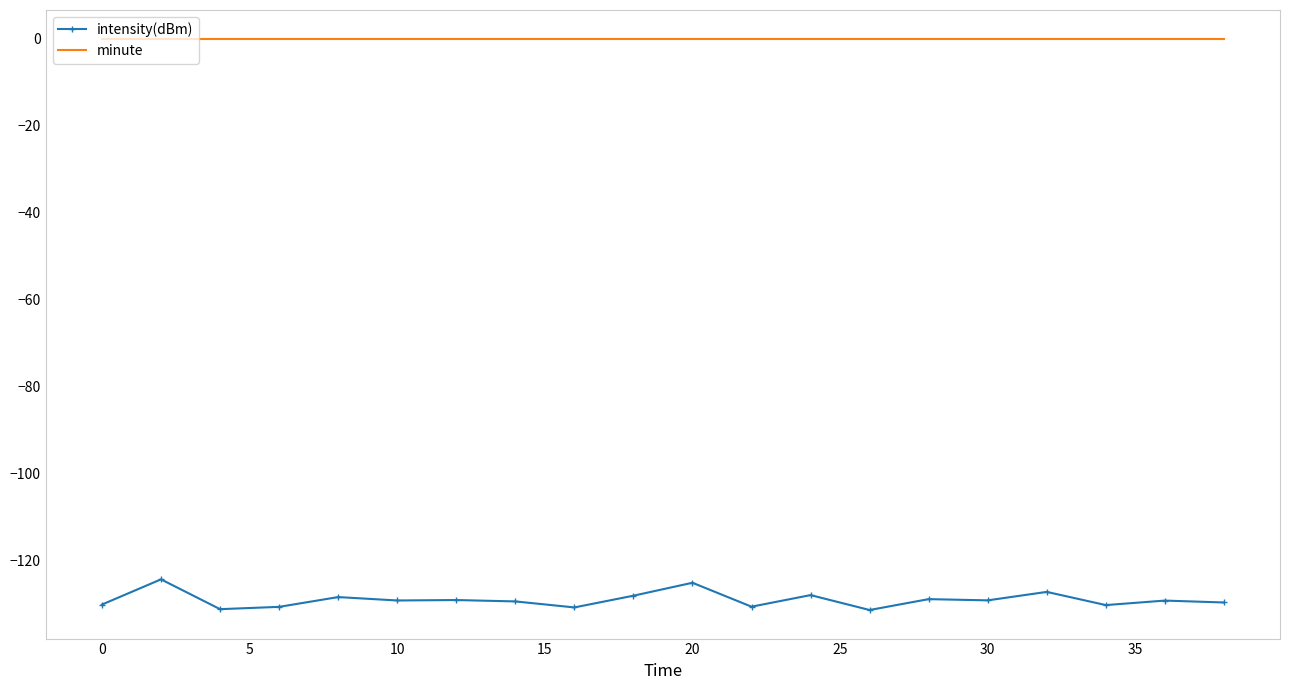

Rank the series by their maximum value, from highest to lowest.

minute, intensity(dBm)